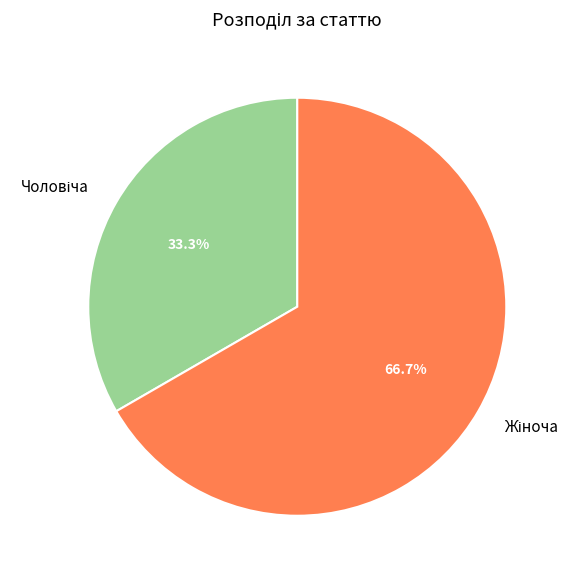

Is there any slice that represents more than half of the pie?

Yes